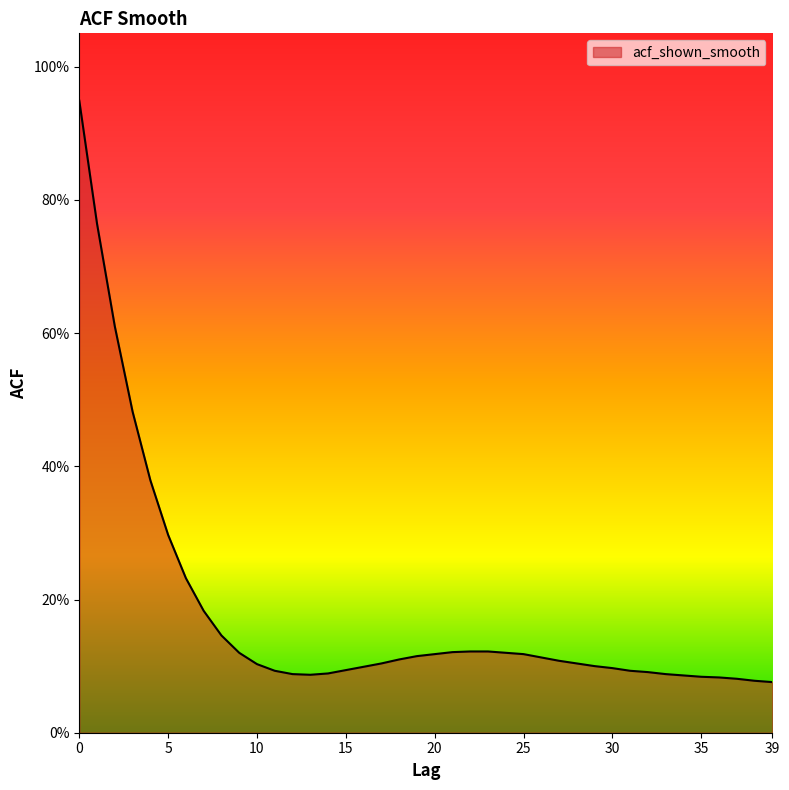

List the labels in order of value, largest first.

0, 1, 2, 3, 4, 5, 6, 7, 8, 22, 23, 21, 9, 24, 20, 25, 19, 26, 18, 27, 17, 28, 10, 29, 16, 30, 15, 11, 31, 32, 14, 12, 33, 13, 34, 35, 36, 37, 38, 39